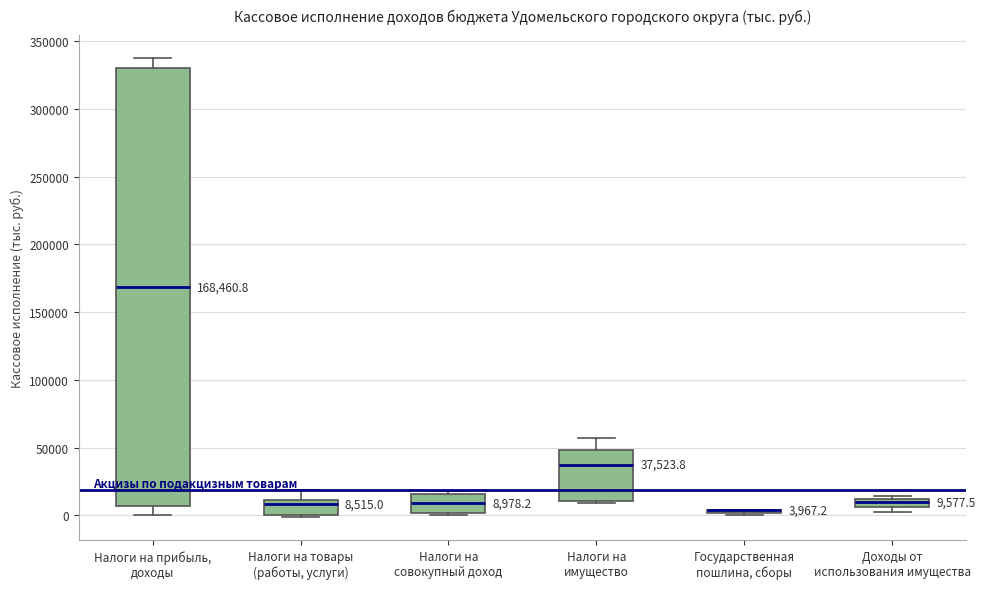

Which box is the tallest, from its lower edge to its upper edge?

Налоги на прибыль, доходы